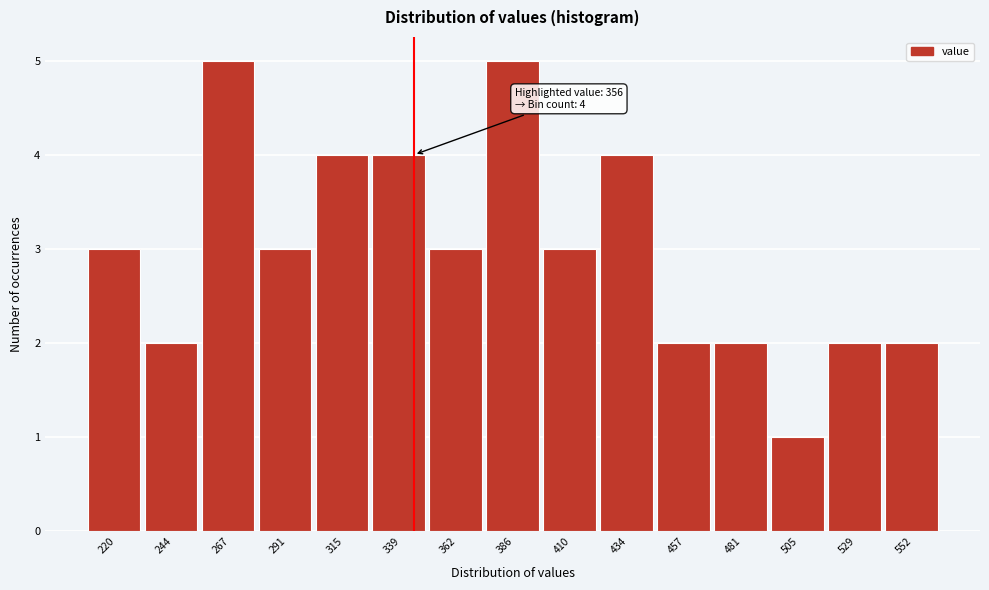

Reading right to left, extract all data points from this chart.

552=2	529=2	505=1	481=2	457=2	434=4	410=3	386=5	362=3	339=4	315=4	291=3	267=5	244=2	220=3